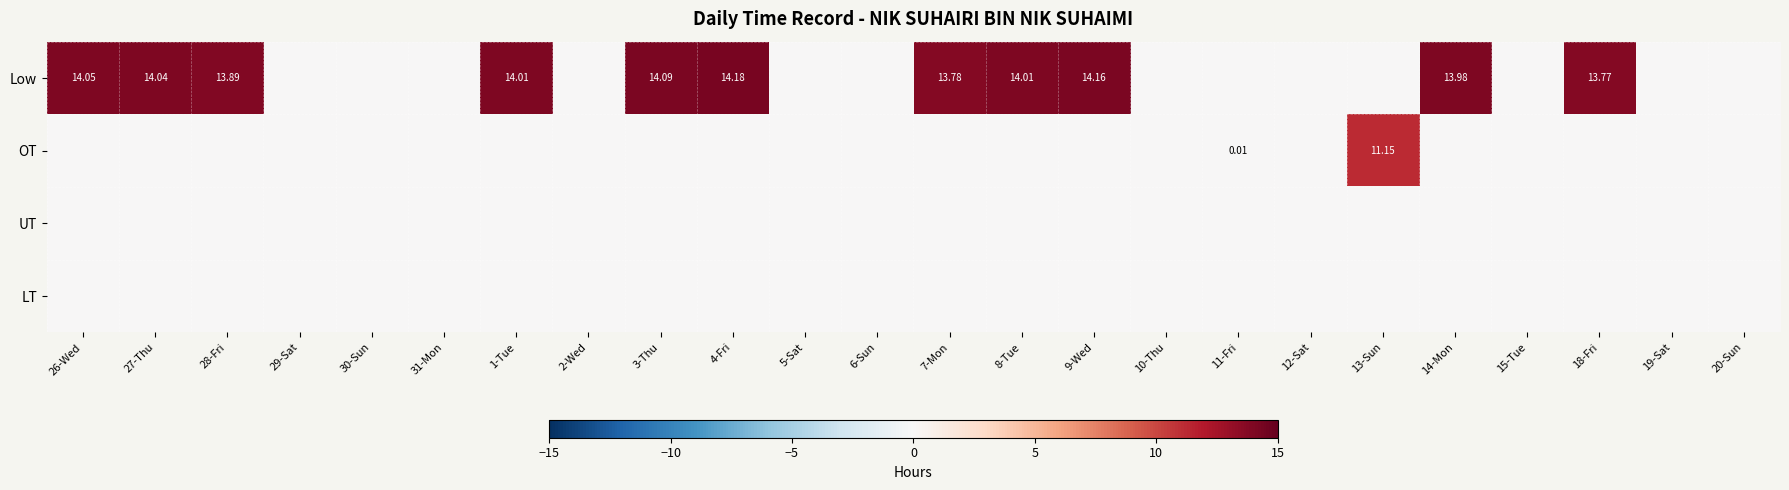

Is the value of UT at 30-Sun greater than the value of OT at 10-Thu?

No